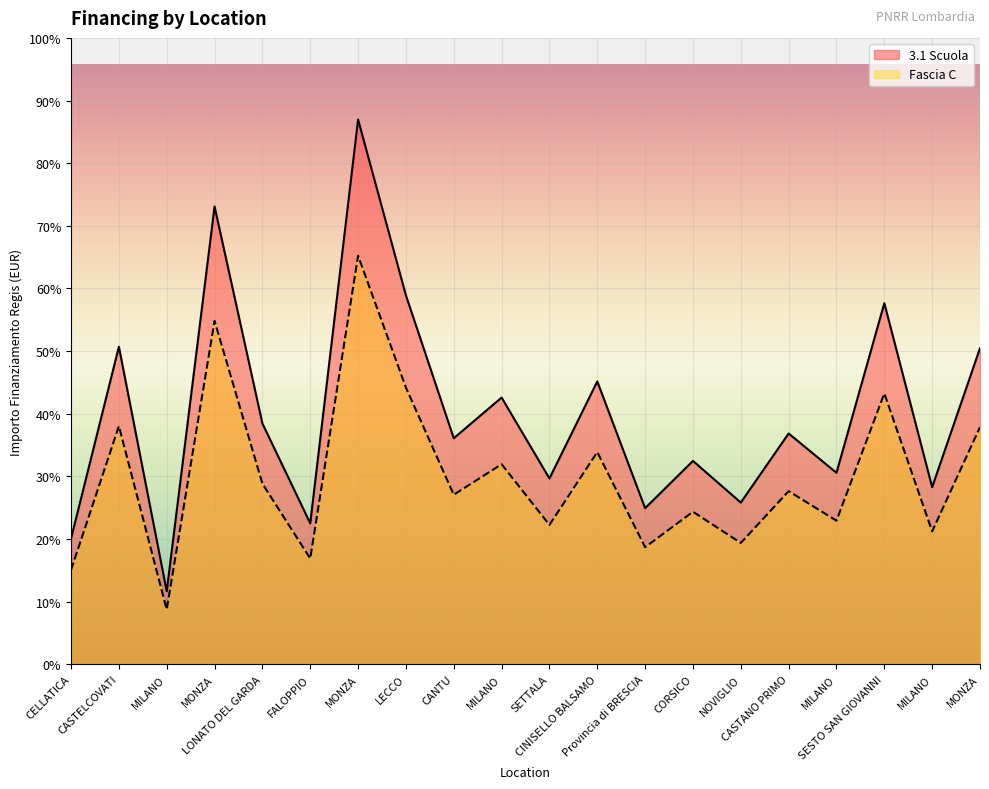

What is the difference between the Fascia C values at NOVIGLIO and MONZA?

105254.0